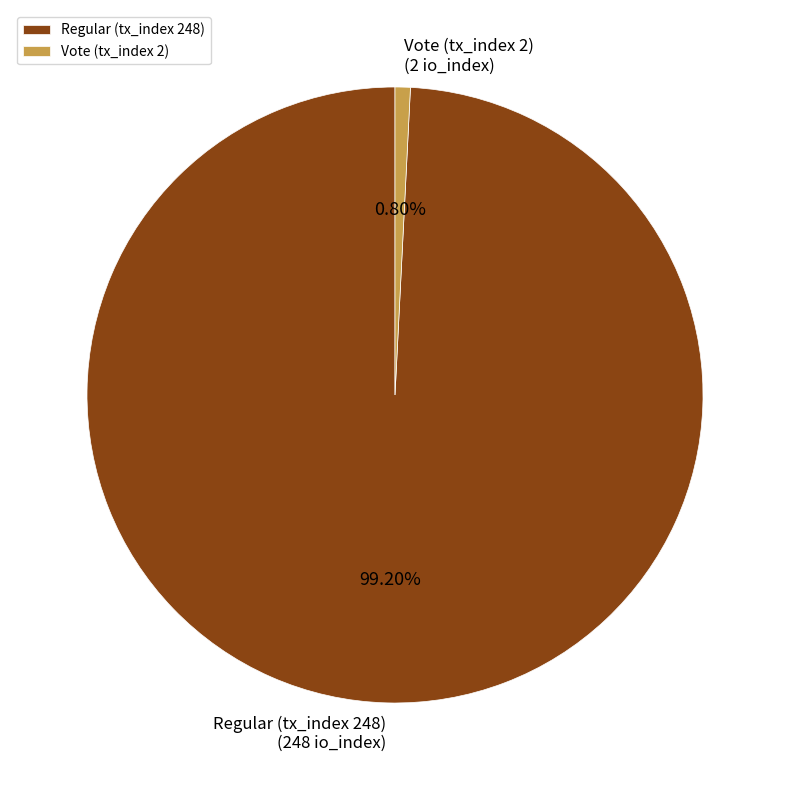

To the nearest percent, what is the difference between the largest and smallest slice percentages?

98%